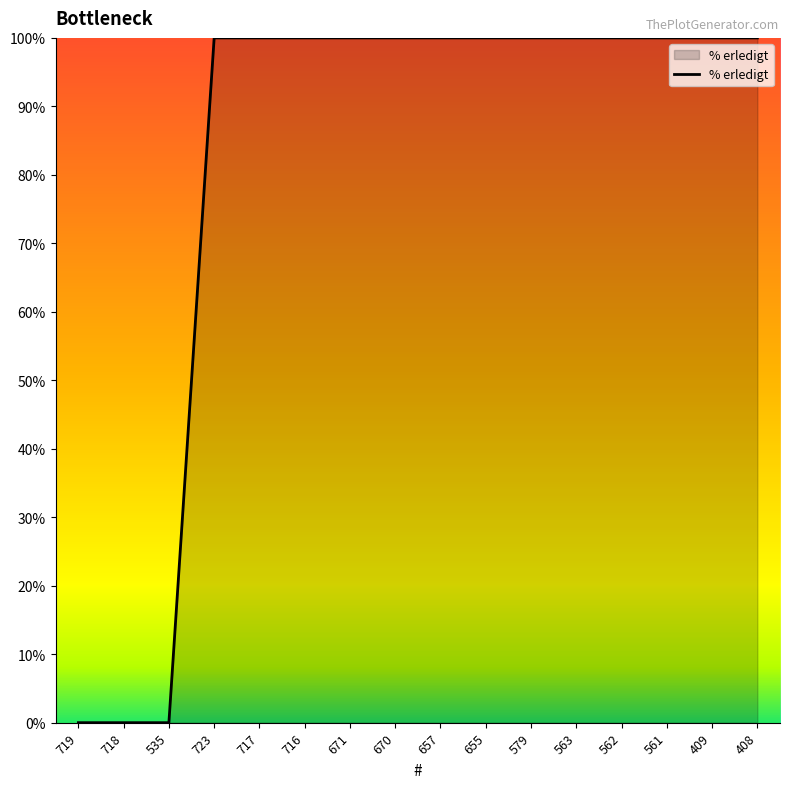

Is it true that the value at 579 is 100?

True